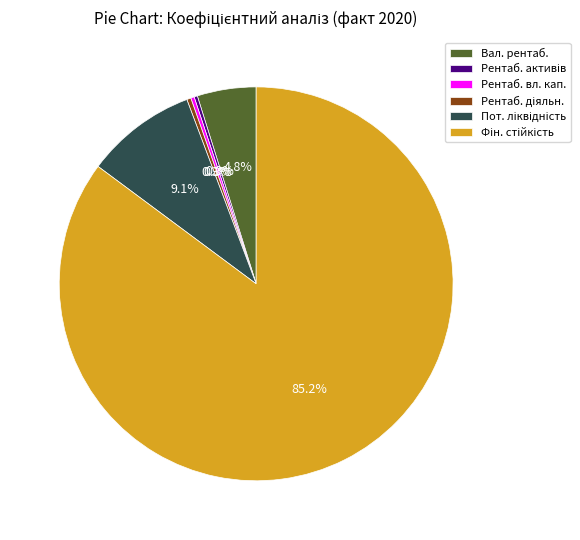

Is there a majority slice in this chart?

Yes